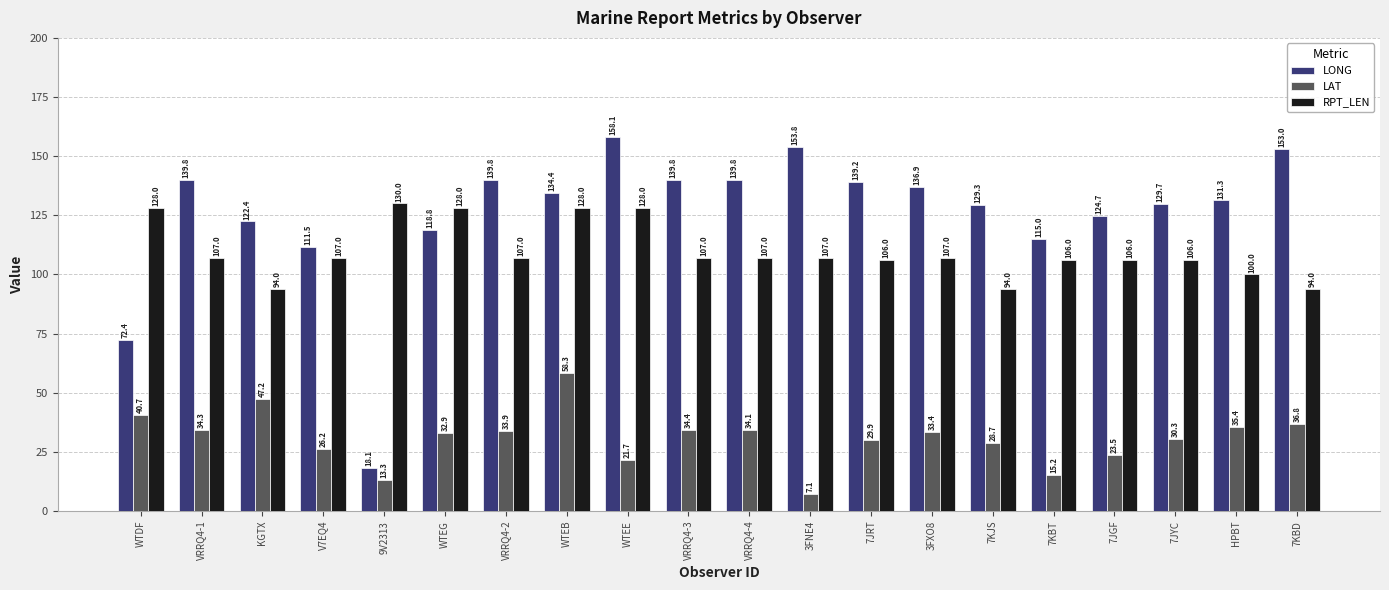

Which category has the lowest value in the LONG series?

9V2313